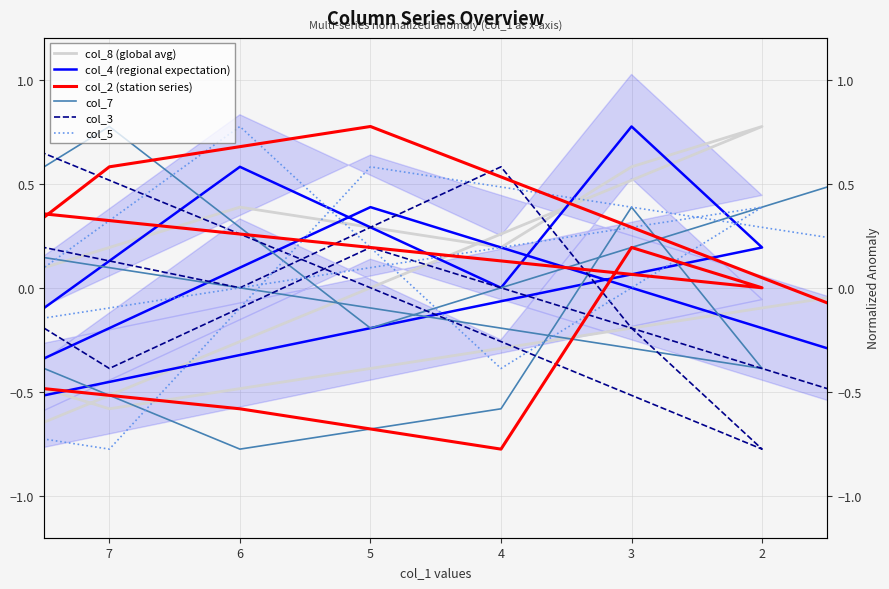

True or false: col_4 (regional expectation) and col_8 (global avg) intersect in this chart.

True